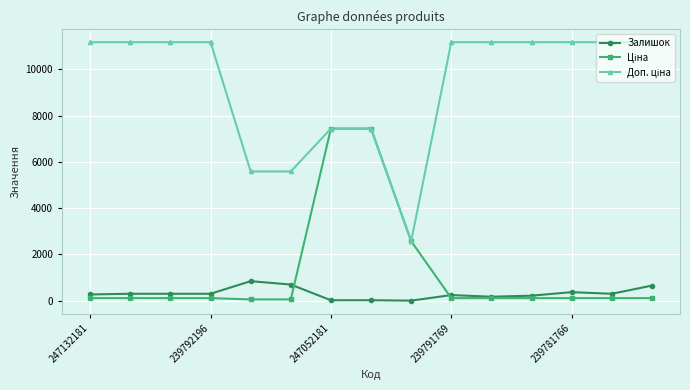

True or false: Залишок has more than 1 points higher than both neighbors.

True